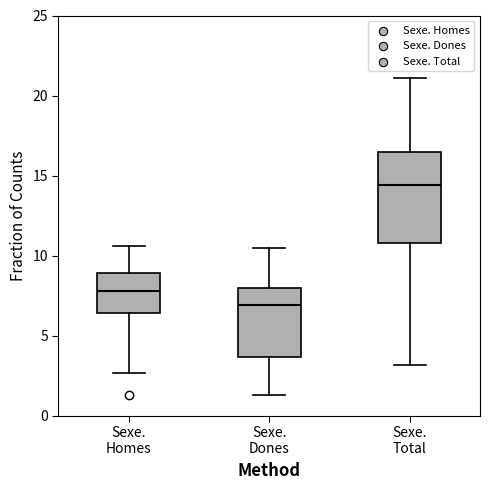

Reading left to right, transcribe this box plot: for each box, give where its median line is, the range the box spans, and where its two whiskers end, as read against the y-axis. The values are not printed on the chart, so give them approximately, as read against the axis.

Sexe. Homes: median 8.0, box 6.5 to 9.0, whiskers 2.5 to 10.5
Sexe. Dones: median 7.0, box 3.5 to 8.0, whiskers 1.5 to 10.5
Sexe. Total: median 14.5, box 11.0 to 16.5, whiskers 3.0 to 21.0